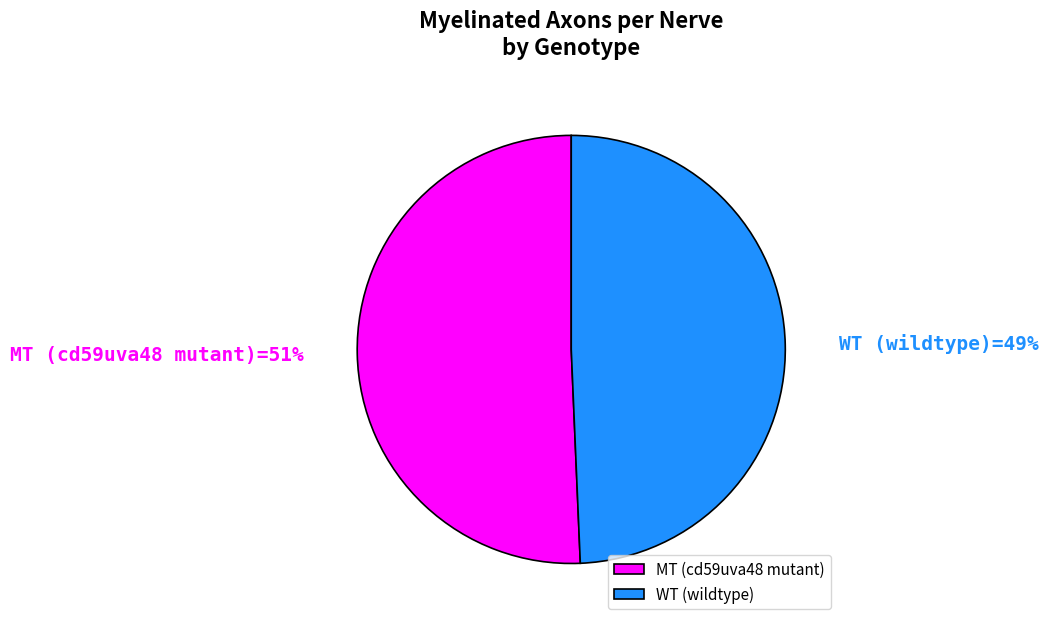

Is there any slice that represents more than half of the pie?

Yes